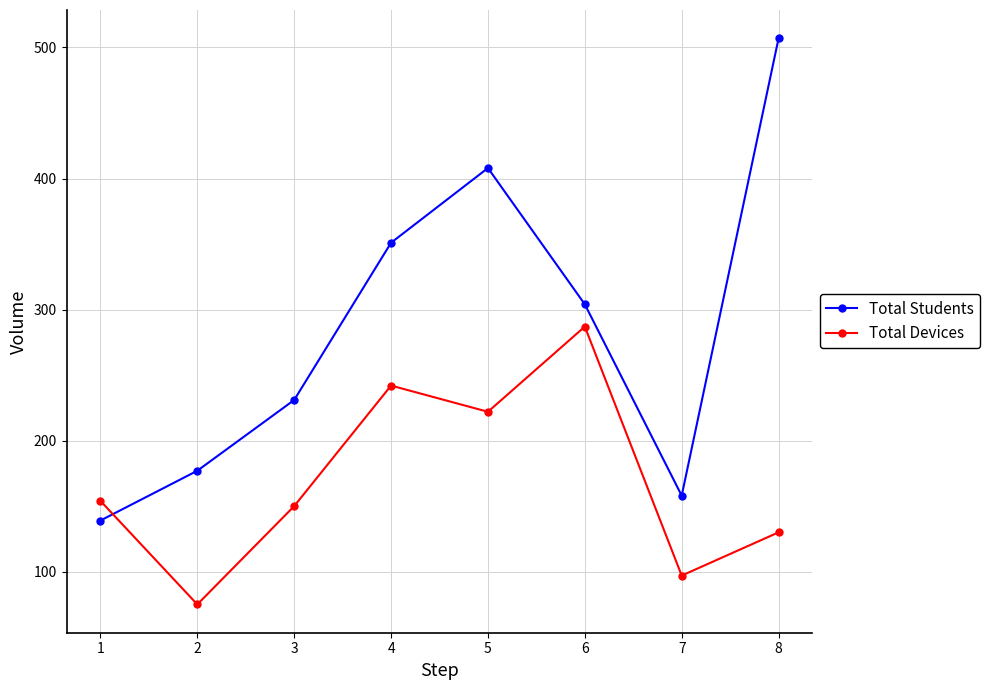

Rank the series by their maximum value, from lowest to highest.

Total Devices, Total Students